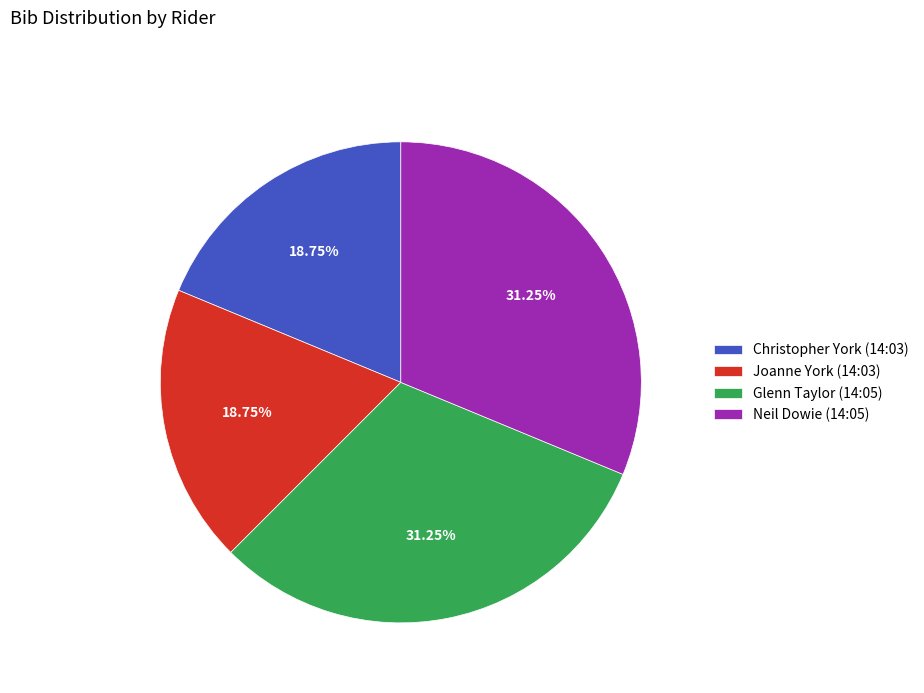

Which has a higher value, Glenn Taylor (14:05) or Joanne York (14:03)?

Glenn Taylor (14:05)